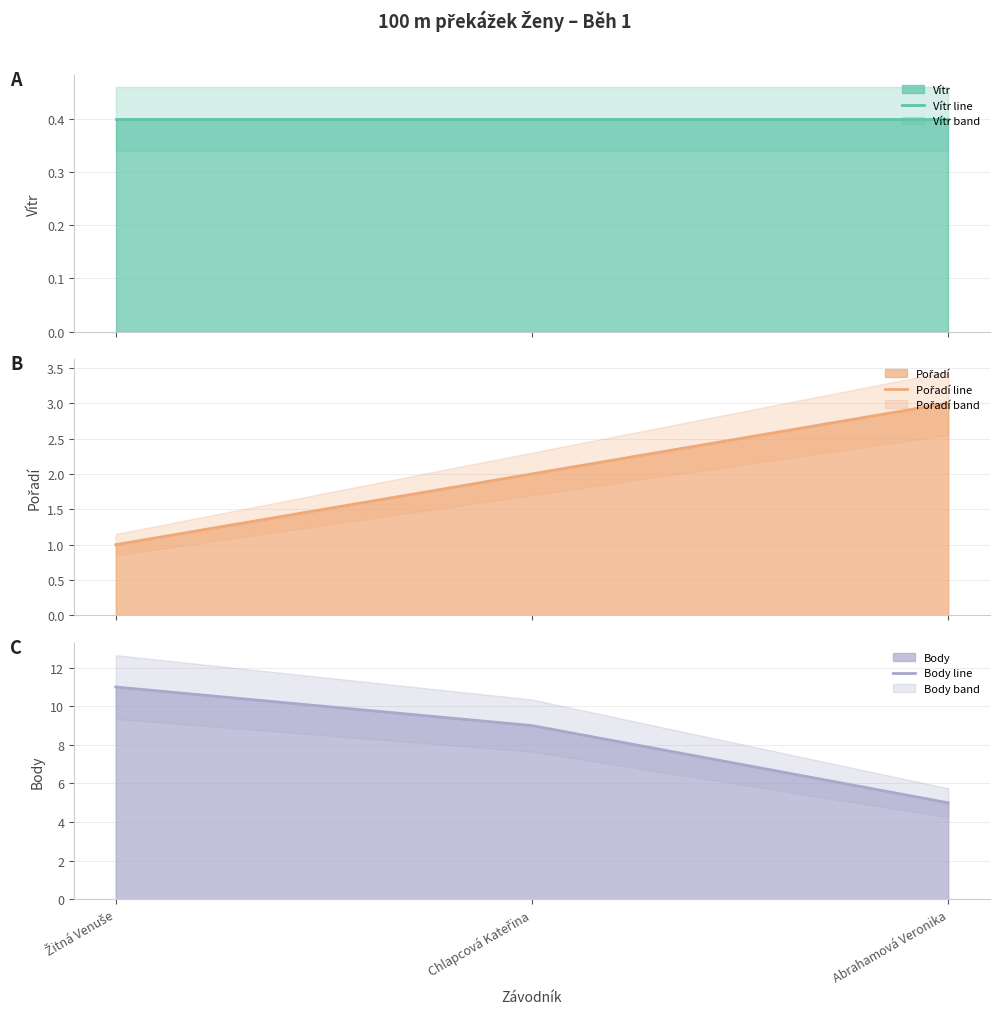

Read the Body line value at Abrahamová Veronika.

5